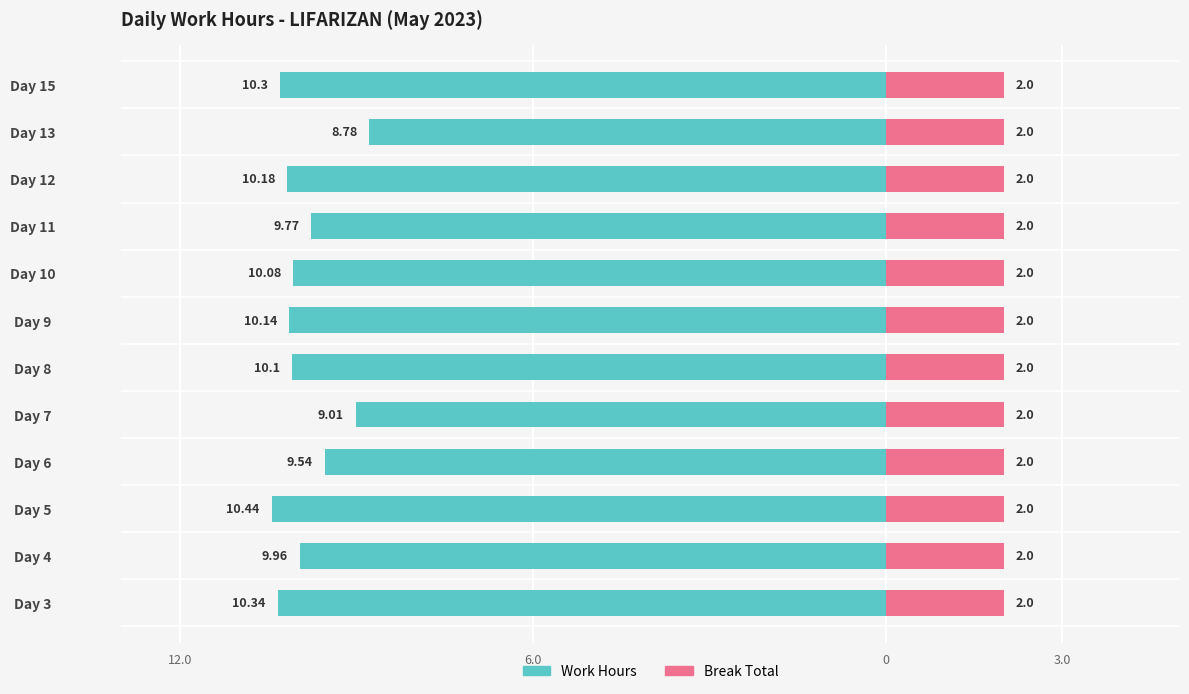

What is the value of the Work Hours bar at the 12th from the left?

-10.3